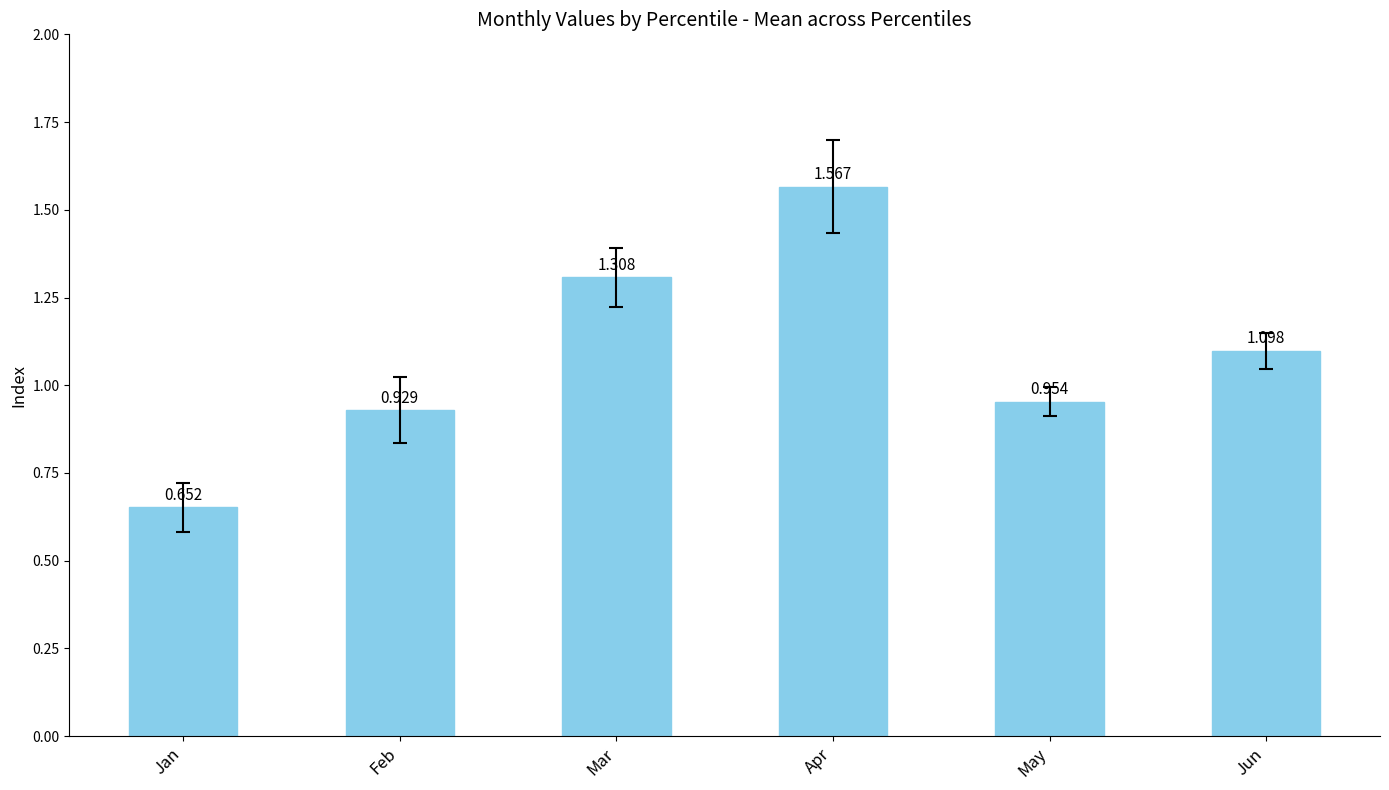

Which has a higher value, Mar or Jun?

Mar